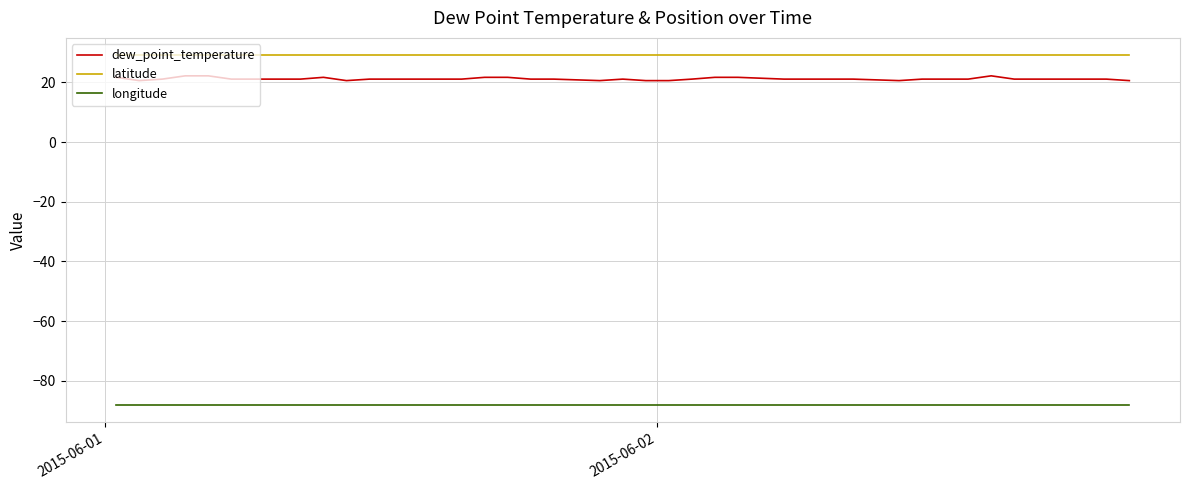

At how many categories does at least one series exceed 28?

40